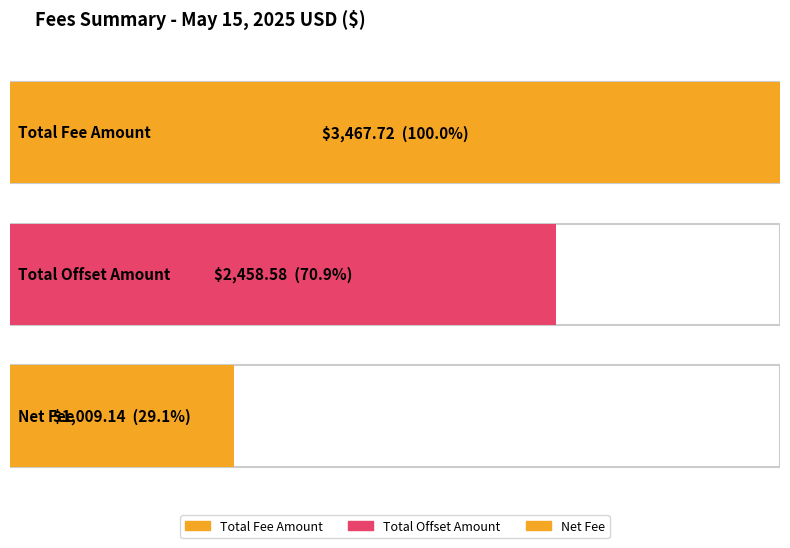

What is the difference between the maximum and minimum values?

2458.6